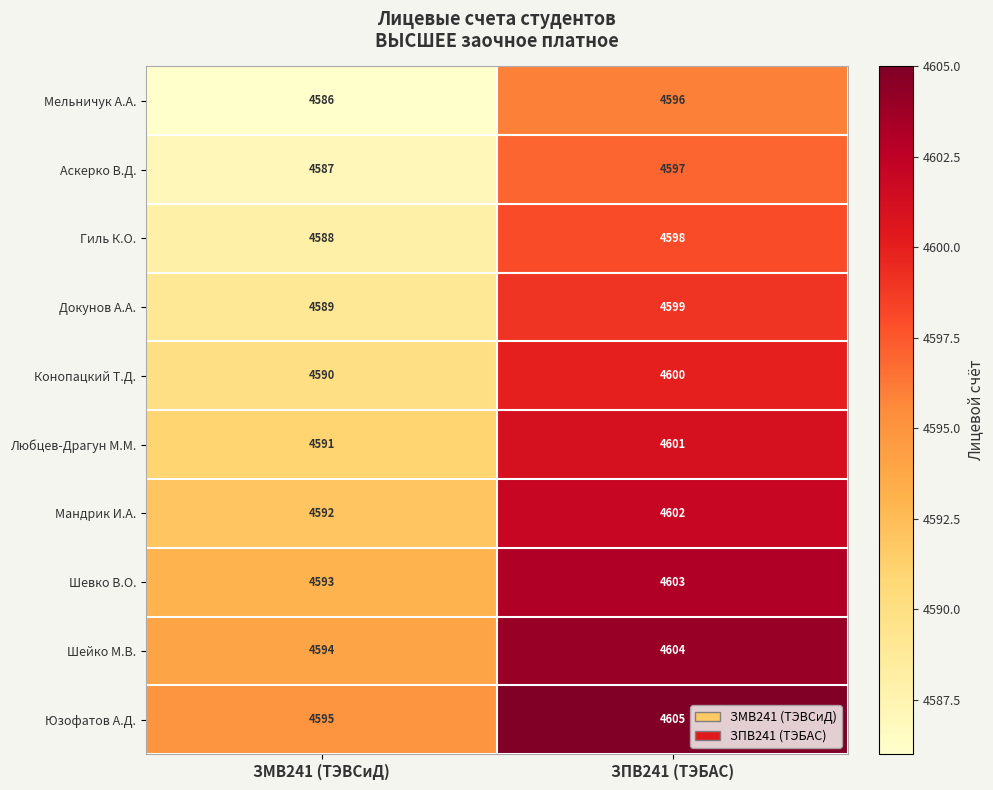

What is the sum of all Мельничук А.А. values?

9182